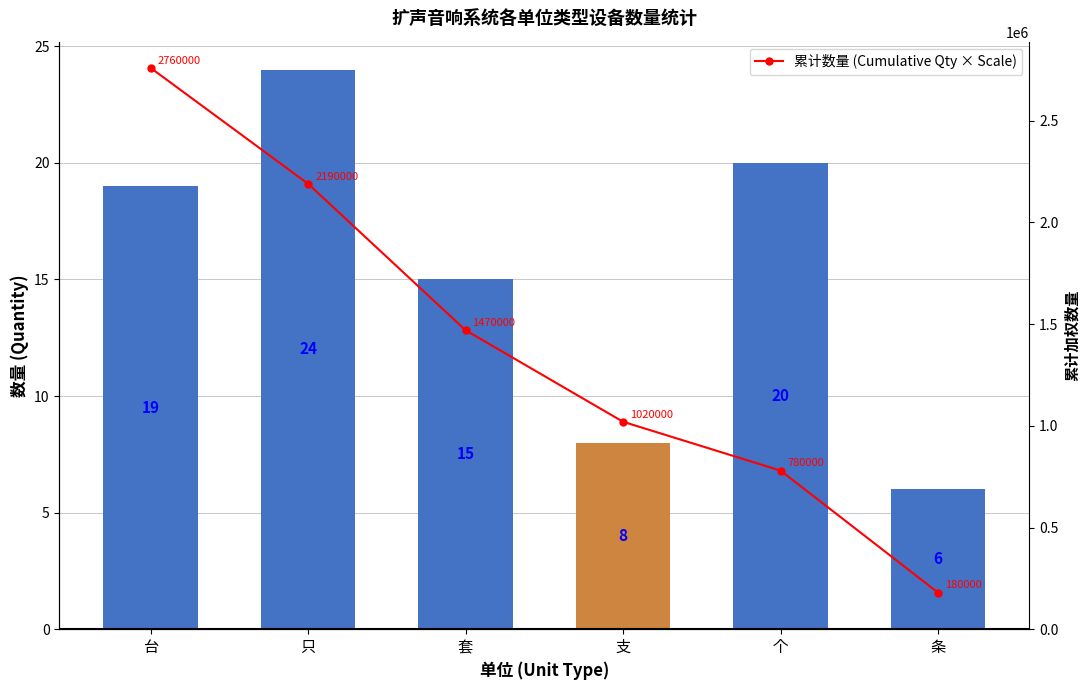

What is the average value of the 数量 (Total) series?

15